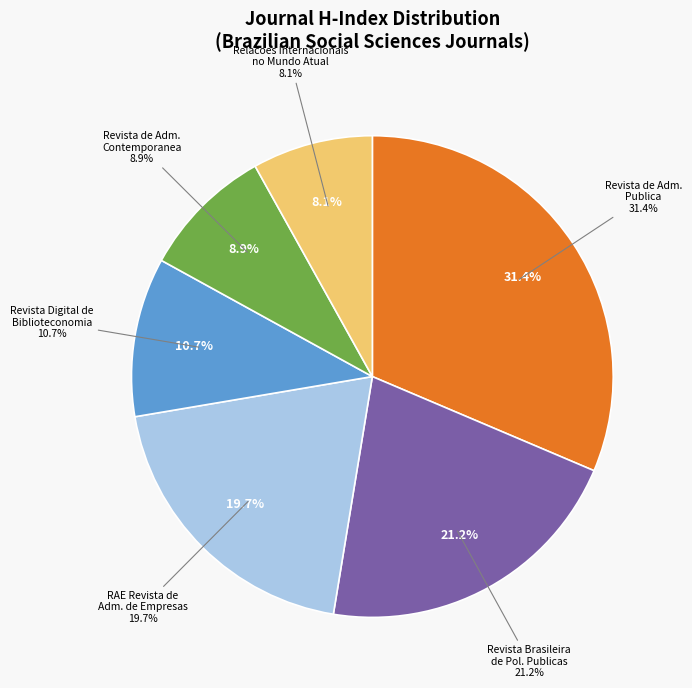

Between Revista de Administracao Contemporanea and Relacoes Internacionais no Mundo Atual, which is larger?

Revista de Administracao Contemporanea